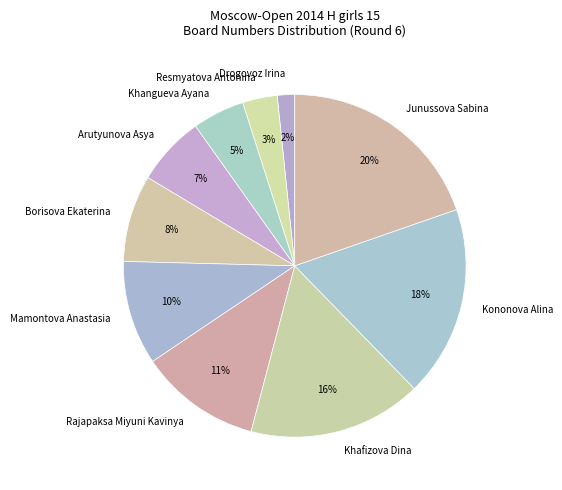

The Borisova Ekaterina slice represents 8% of the pie. True or false?

True